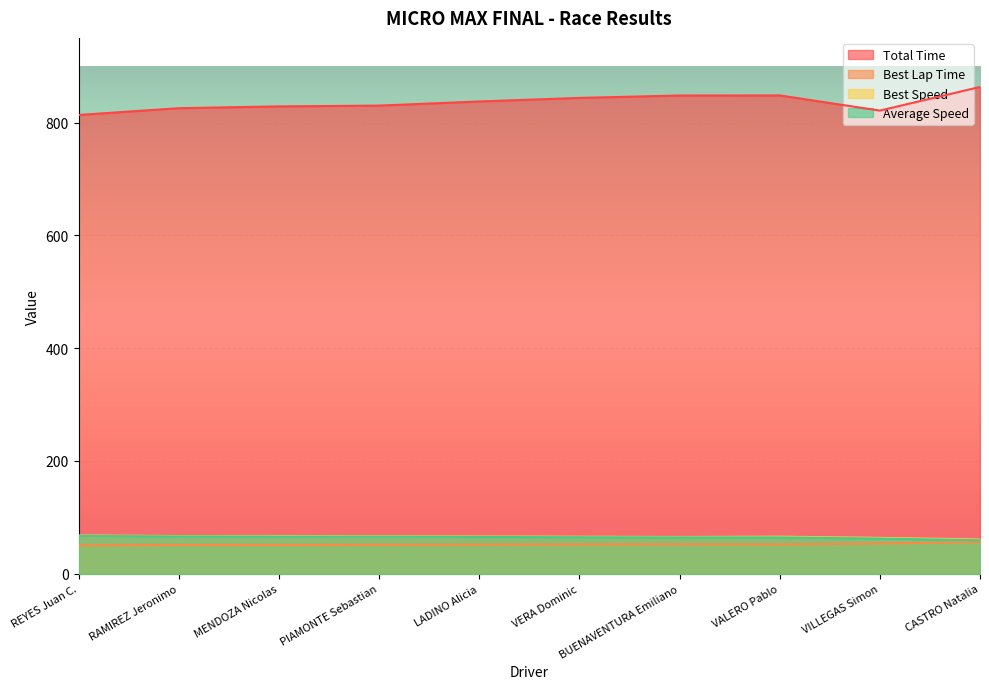

At how many categories does at least one series exceed 414?

10